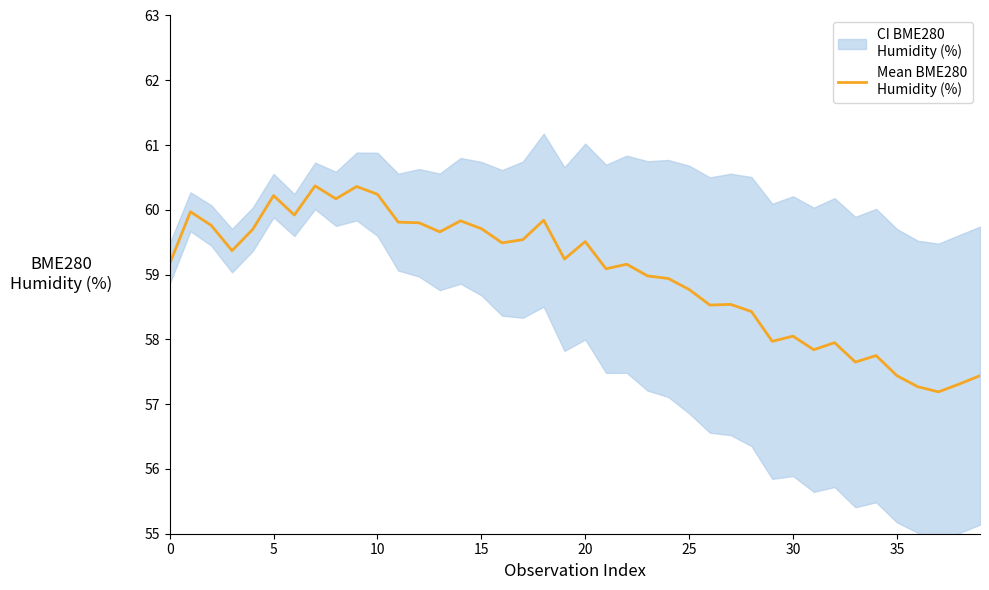

The chart shows a value of 93.2 at 38. True or false?

False